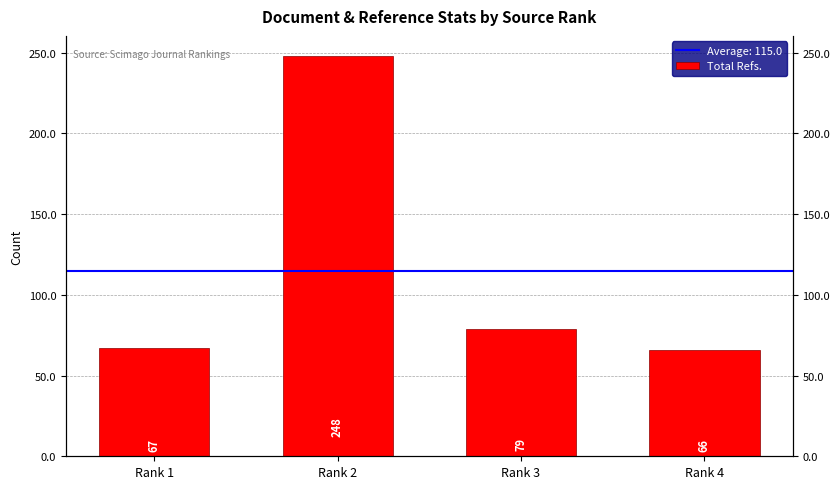

What is the change in value from Rank 2 to Rank 4?

-182